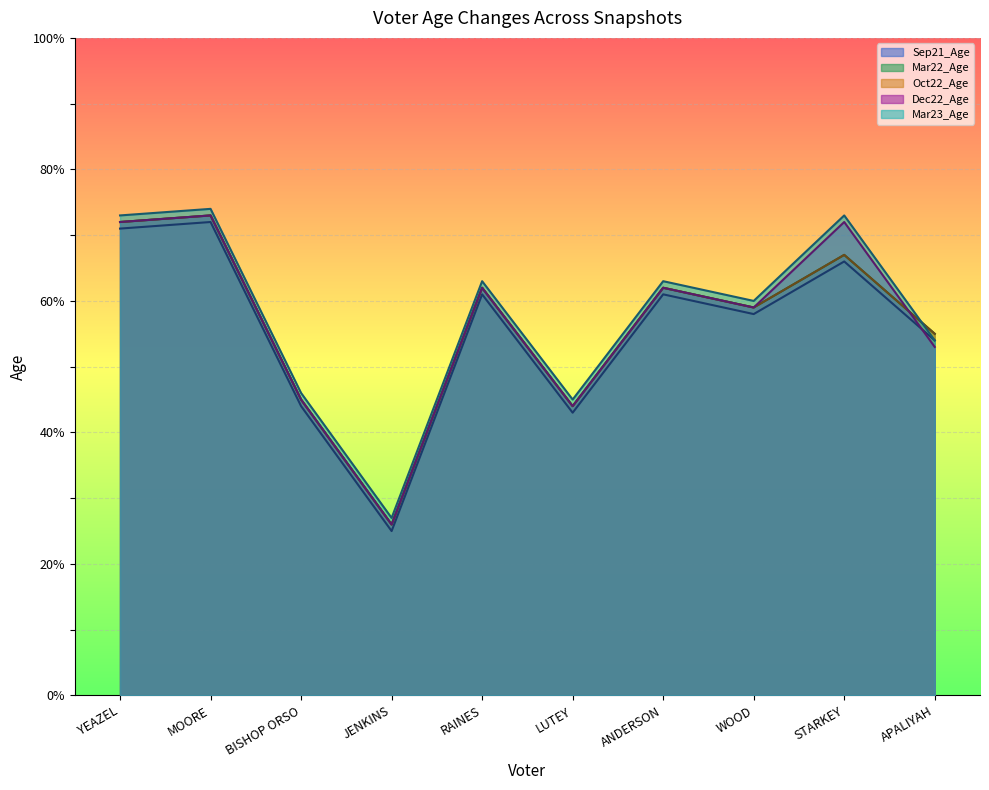

What is the maximum value for Mar23_Age?

74